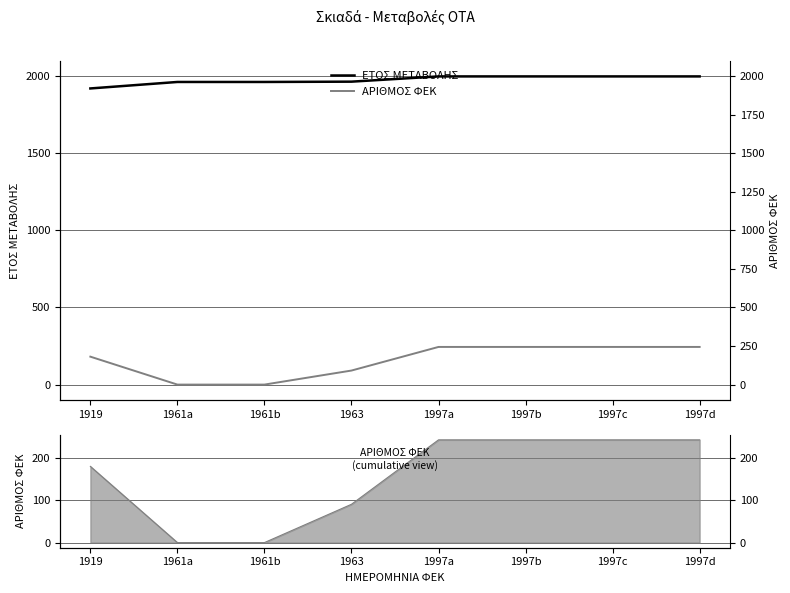

True or false: ΑΡΙΘΜΟΣ ΦΕΚ and ΕΤΟΣ ΜΕΤΑΒΟΛΗΣ intersect in this chart.

False